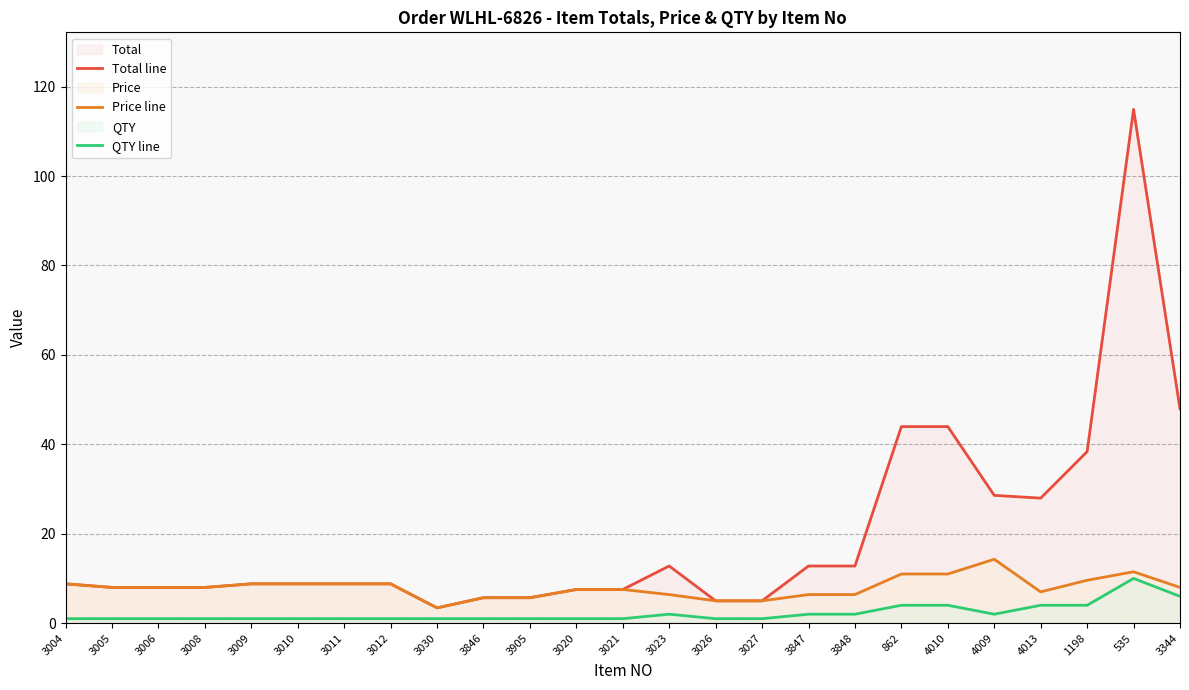

True or false: Price line and QTY line intersect in this chart.

False